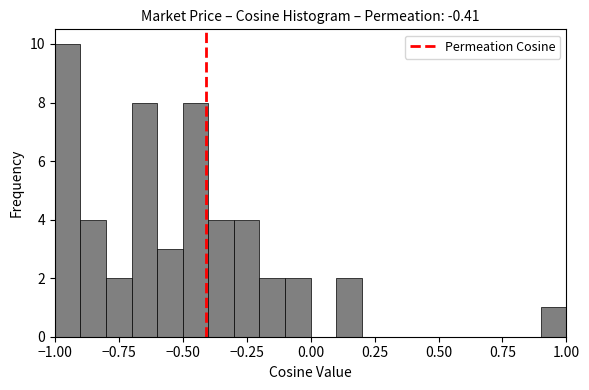

Around what value on the x-axis is the tallest bar? Give the approximate position of its centre, as read against the axis.

-0.95